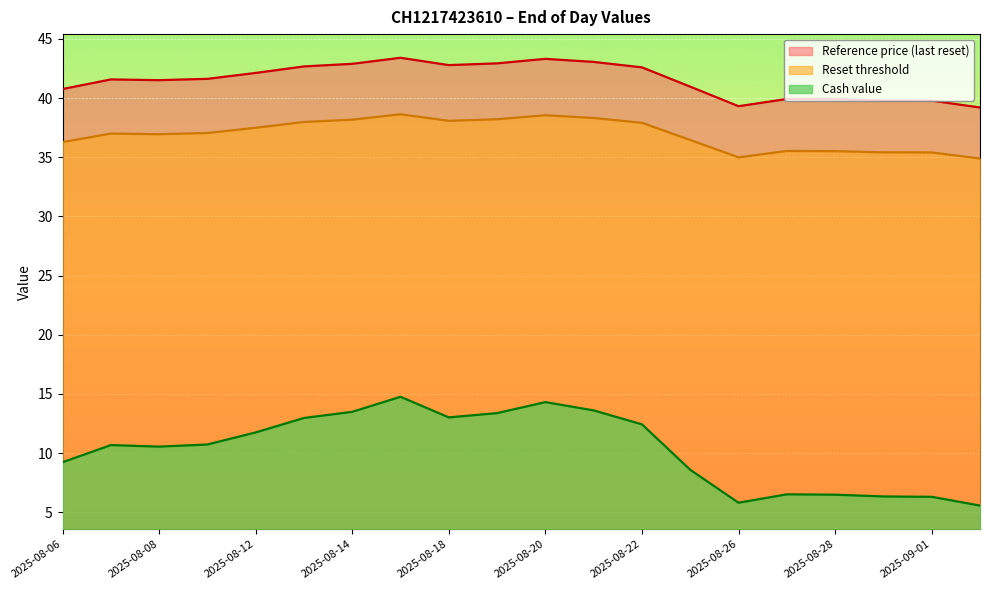

Is it true that Reference price equals 13.7 at 2025-08-20?

False